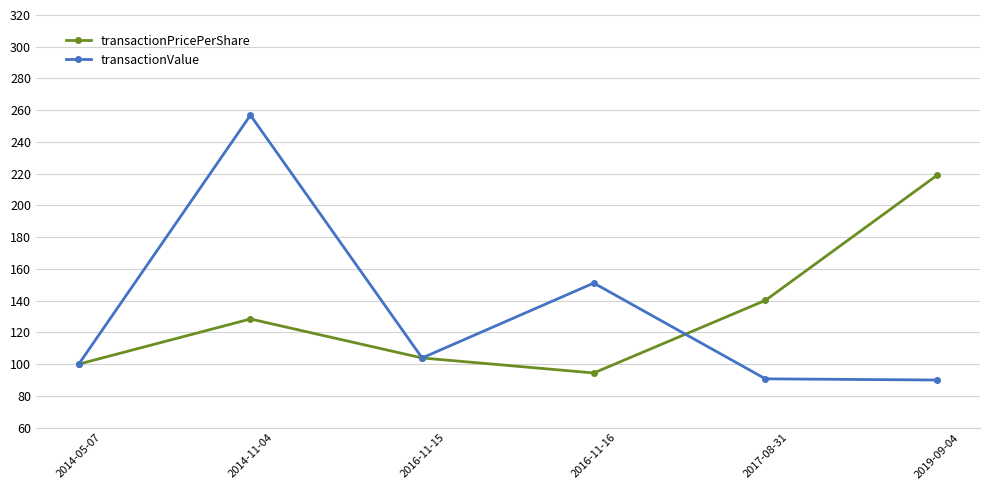

What is the spread (max minus min) of values at 2016-11-16?

56.6